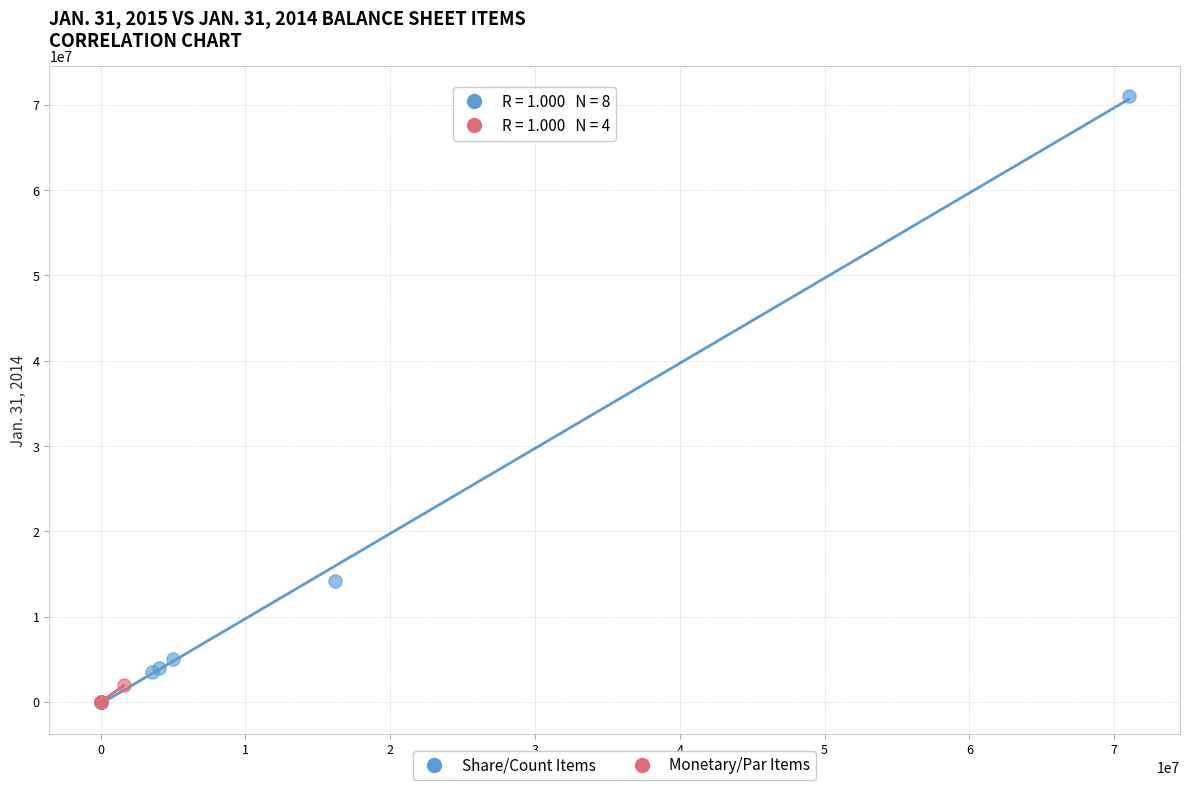

What are all the series names shown in the legend?

Share/Count Items, Monetary/Par Items